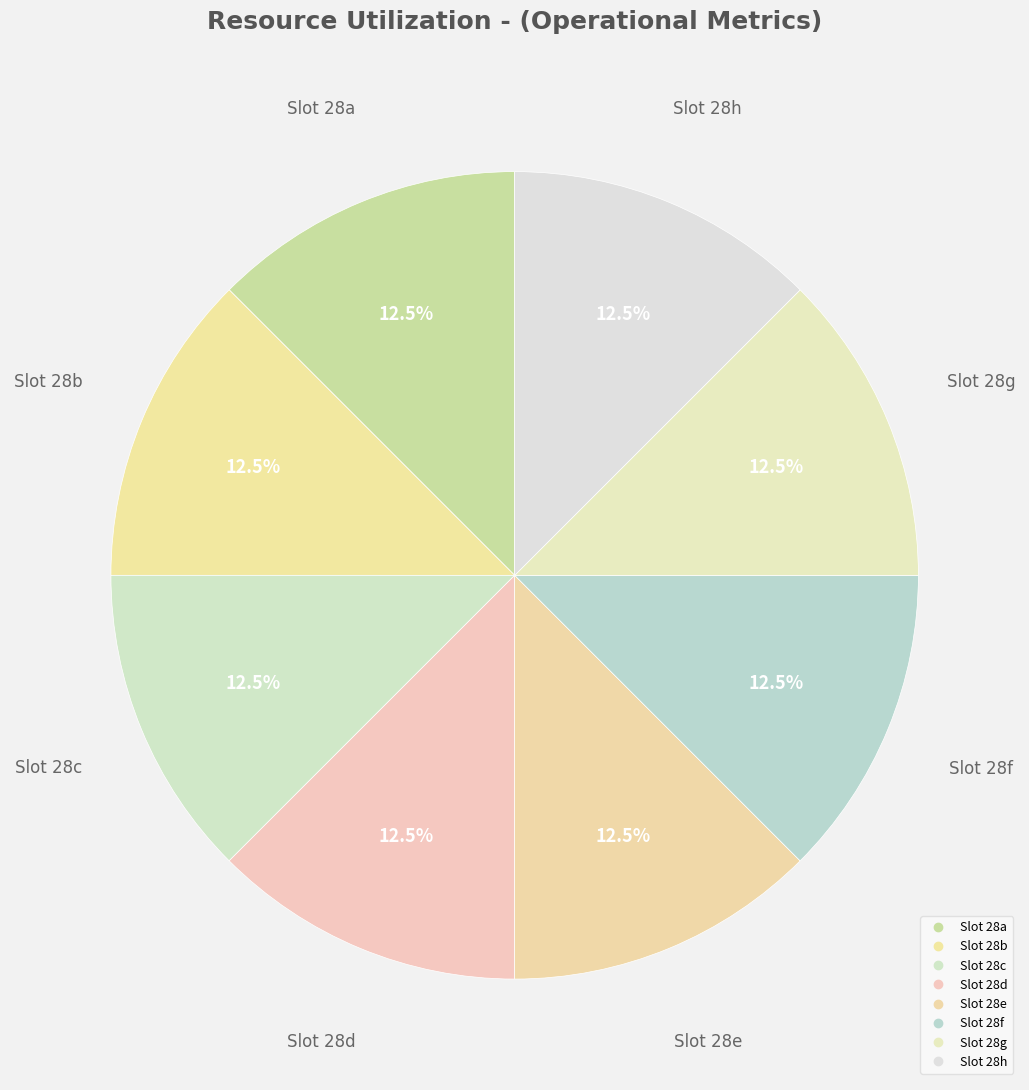

Is there any slice that represents more than half of the pie?

No